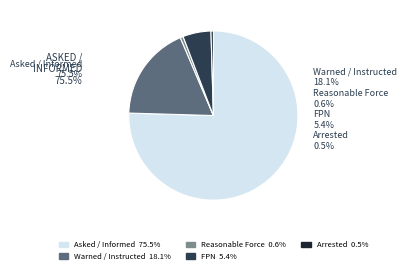

Rank the categories by value from lowest to highest.

Arrested, Reasonable Force, FPN, Warned / Instructed, Asked / Informed